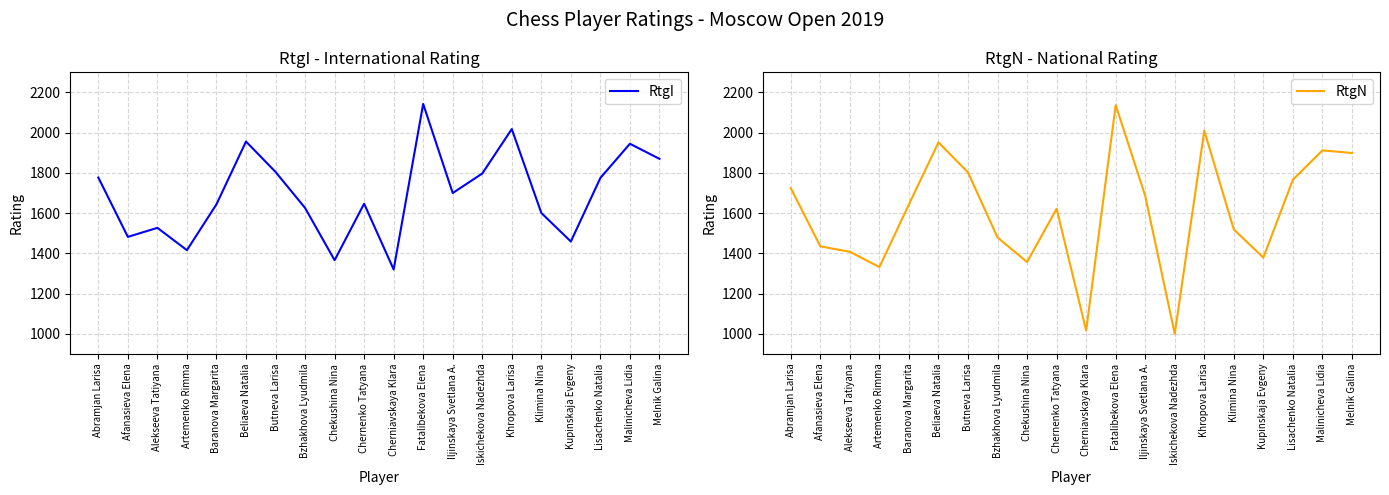

Reading left to right, what are all the values shown in this chart?

RtgI: 1777	1482	1527	1416	1644	1956	1805	1626	1366	1647	1320	2143	1700	1797	2018	1601	1459	1775	1945	1870
RtgN: 1724	1435	1408	1332	1644	1952	1802	1479	1357	1622	1016	2137	1686	1000	2010	1519	1379	1766	1912	1899